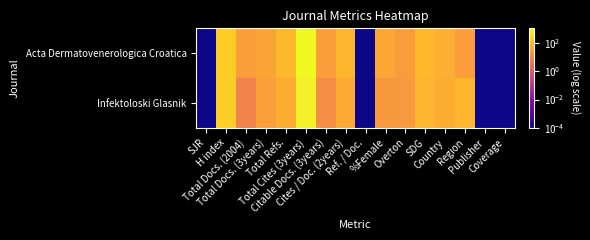

At which category is the sum across all series the highest?

Total Cites (3years)